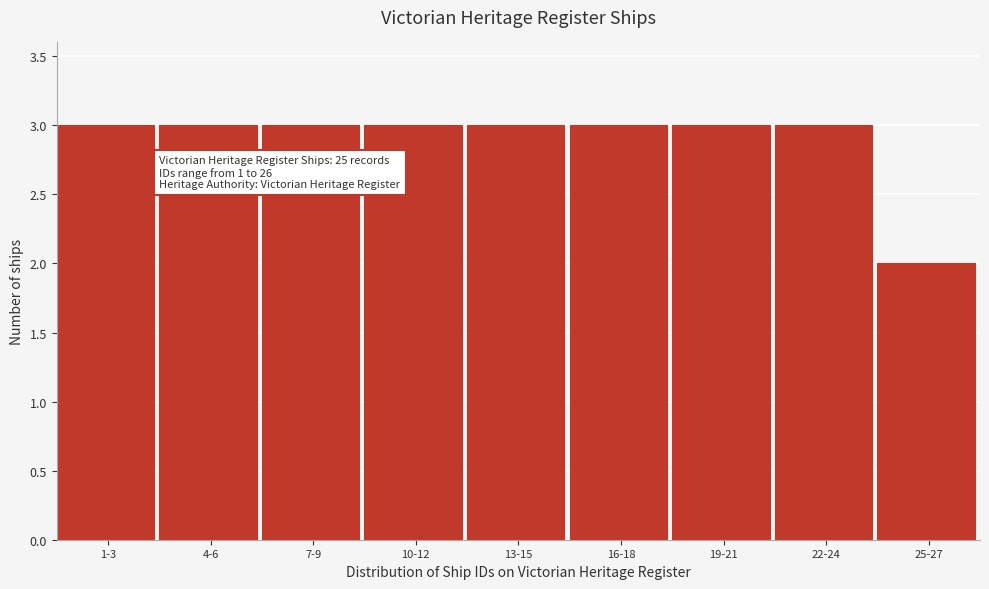

Reading left to right, transcribe all the data shown in this chart.

1-3=3	4-6=3	7-9=3	10-12=3	13-15=3	16-18=3	19-21=3	22-24=3	25-27=2